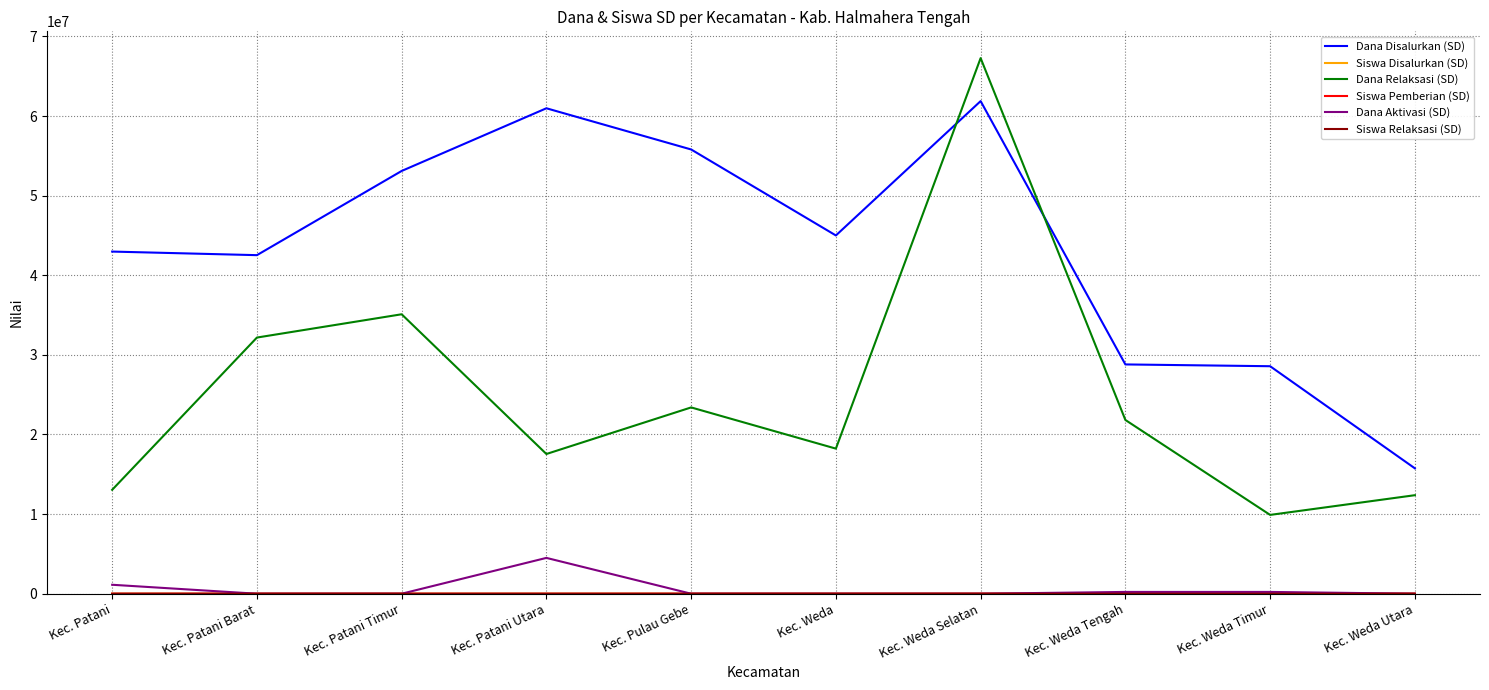

At how many categories does at least one series exceed 54115375?

3